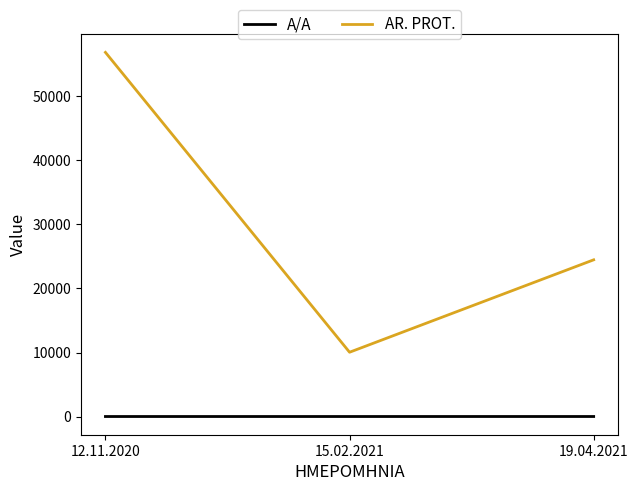

What is the lowest value of the AR. PROT. series?

10042